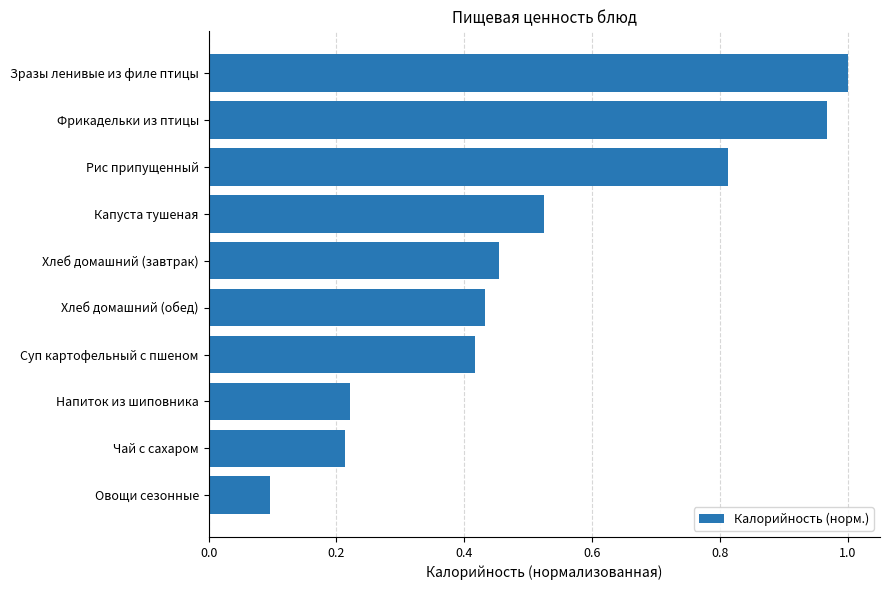

Which category has the highest value across all series?

Зразы ленивые из филе птицы